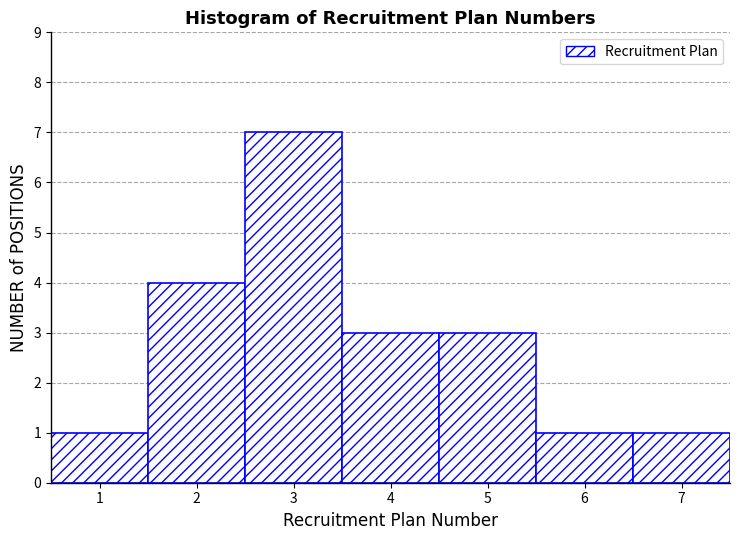

How tall is the bar that spans 4.5 to 5.5 on the x-axis? The values are not printed on the chart, so give them approximately, as read against the axis.

3